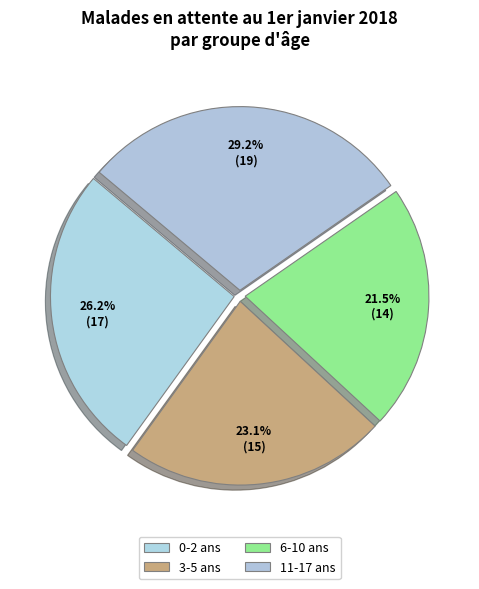

What is the change in value from 0-2 ans to 11-17 ans?

+2